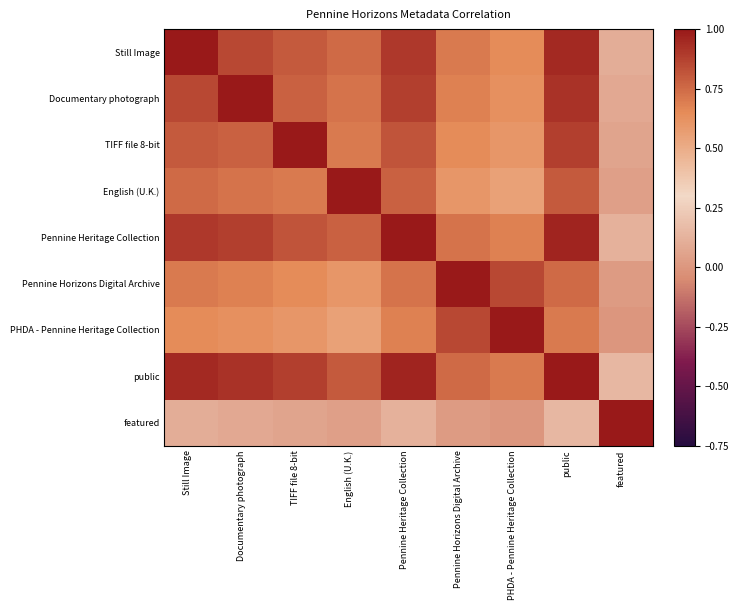

What is the total value across all series at public?

7.1